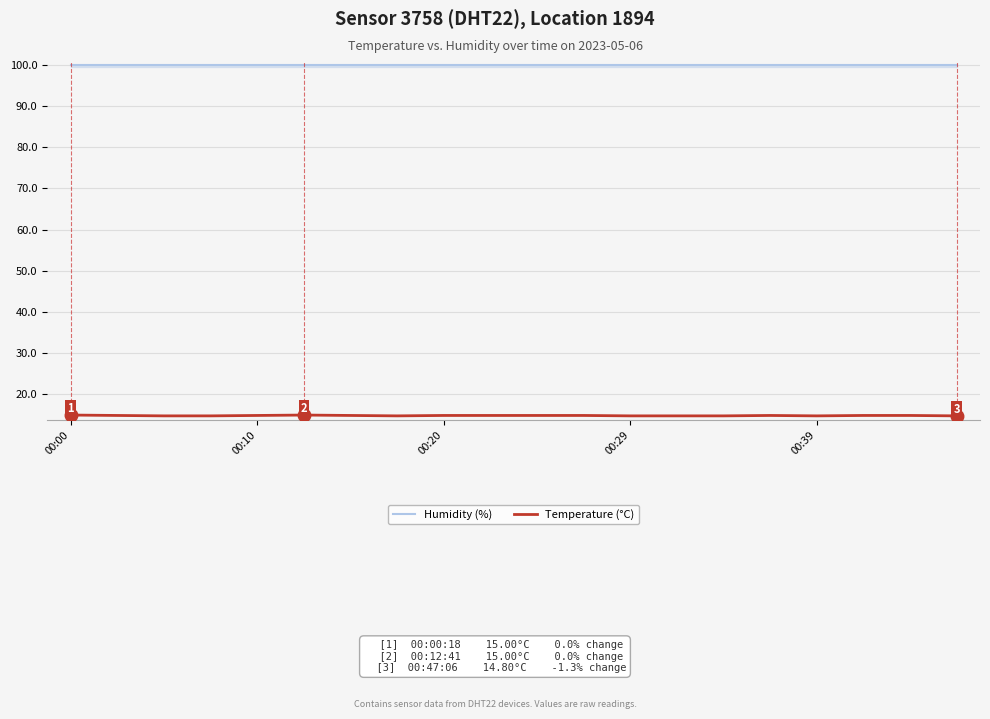

True or false: Humidity (%) and Temperature (°C) cross at least once.

False